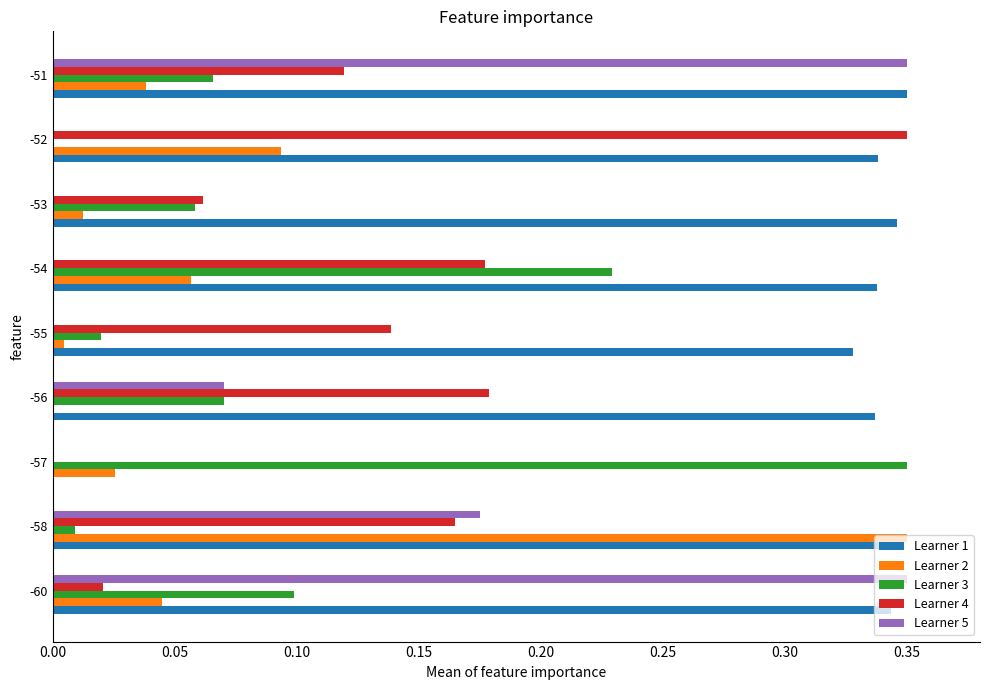

The value of Learner 3 at -60 is 0.0. True or false?

False